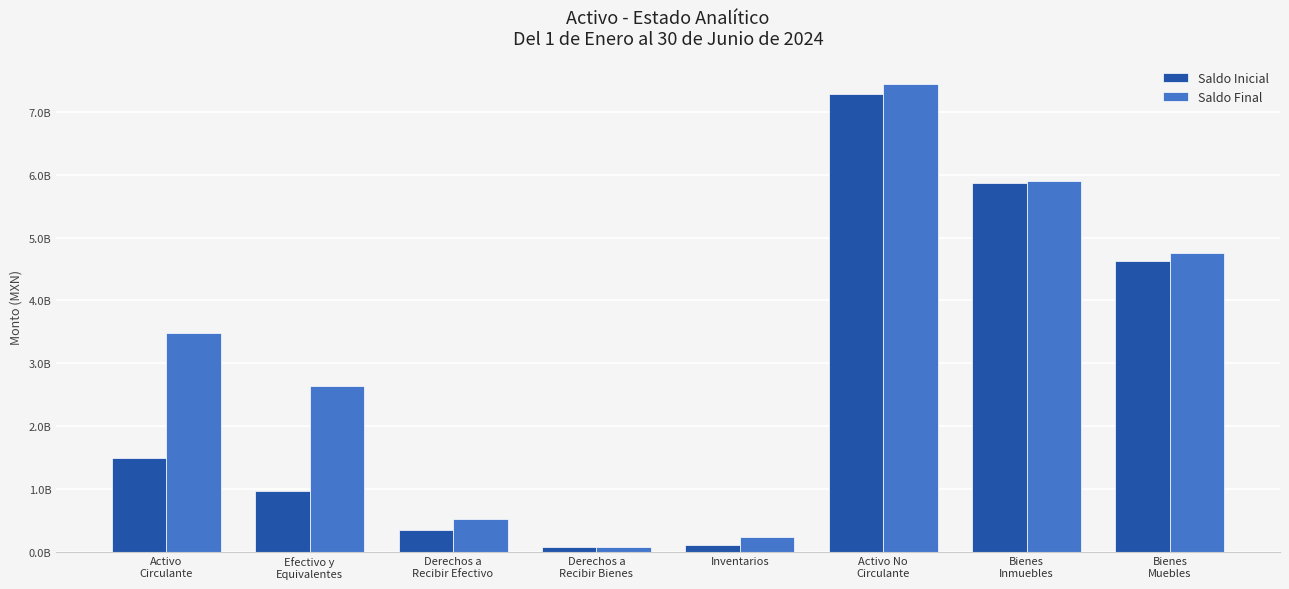

Reading left to right, extract all data points from this chart.

Saldo Inicial: 1492632409.5	957761593.9	345755346.2	80653043.3	108462426.1	7286004146.9	5876183273.3	4629189600.6
Saldo Final: 3472953042.7	2638907305.7	523699626.7	79557940.8	230788169.4	7447073231.0	5896437400.8	4750599935.2